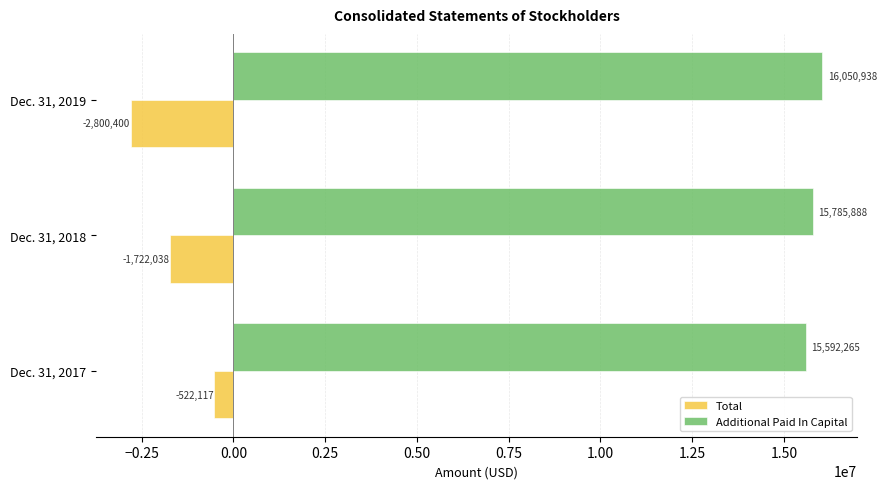

The Total series shows -889982 at Dec. 31, 2019. True or false?

False